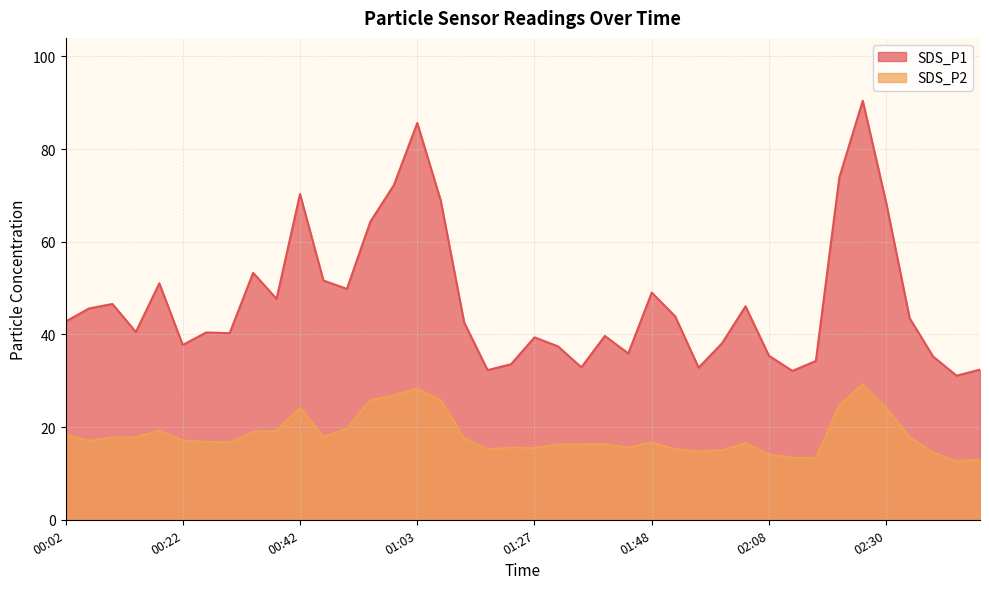

Reading left to right, extract all data points from this chart.

SDS_P1: 00:02=42.8	00:06=45.6	00:10=46.6	00:14=40.5	00:18=51.0	00:22=37.7	00:26=40.4	00:30=40.3	00:34=53.3	00:38=47.7	00:42=70.3	00:46=51.6	00:51=49.8	00:55=64.3	00:59=72.2	01:03=85.6	01:07=68.9	01:15=42.6	01:19=32.3	01:23=33.6	01:27=39.4	01:31=37.4	01:35=32.9	01:39=39.7	01:44=35.9	01:48=49.0	01:52=43.9	01:56=32.8	02:00=38.1	02:04=46.1	02:08=35.4	02:12=32.1	02:17=34.3	02:21=73.9	02:25=90.4	02:30=68.4	02:34=43.5	02:39=35.2	02:43=31.1	02:47=32.4
SDS_P2: 00:02=18.4	00:06=17.0	00:10=17.8	00:14=17.8	00:18=19.2	00:22=17.1	00:26=16.8	00:30=16.7	00:34=19.0	00:38=19.2	00:42=24.2	00:46=17.9	00:51=19.7	00:55=25.8	00:59=26.9	01:03=28.3	01:07=25.8	01:15=17.6	01:19=15.2	01:23=15.6	01:27=15.5	01:31=16.2	01:35=16.3	01:39=16.3	01:44=15.6	01:48=16.7	01:52=15.2	01:56=14.8	02:00=15.0	02:04=16.5	02:08=14.1	02:12=13.4	02:17=13.3	02:21=24.7	02:25=29.2	02:30=24.1	02:34=17.8	02:39=14.5	02:43=12.6	02:47=13.0